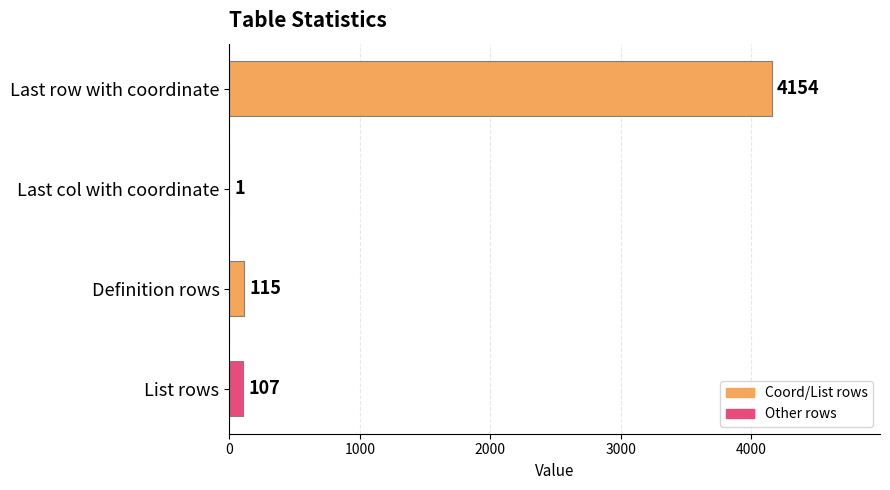

How many series are shown in this chart?

1